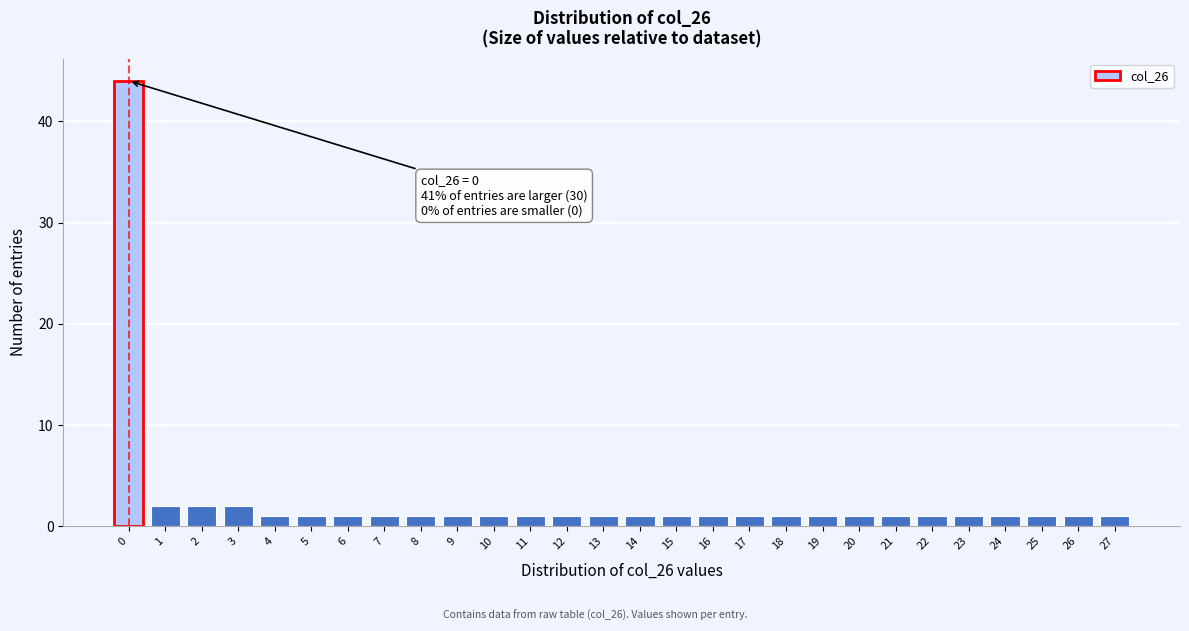

Reading left to right, list all the values displayed in this chart.

44	2	2	2	1	1	1	1	1	1	1	1	1	1	1	1	1	1	1	1	1	1	1	1	1	1	1	1